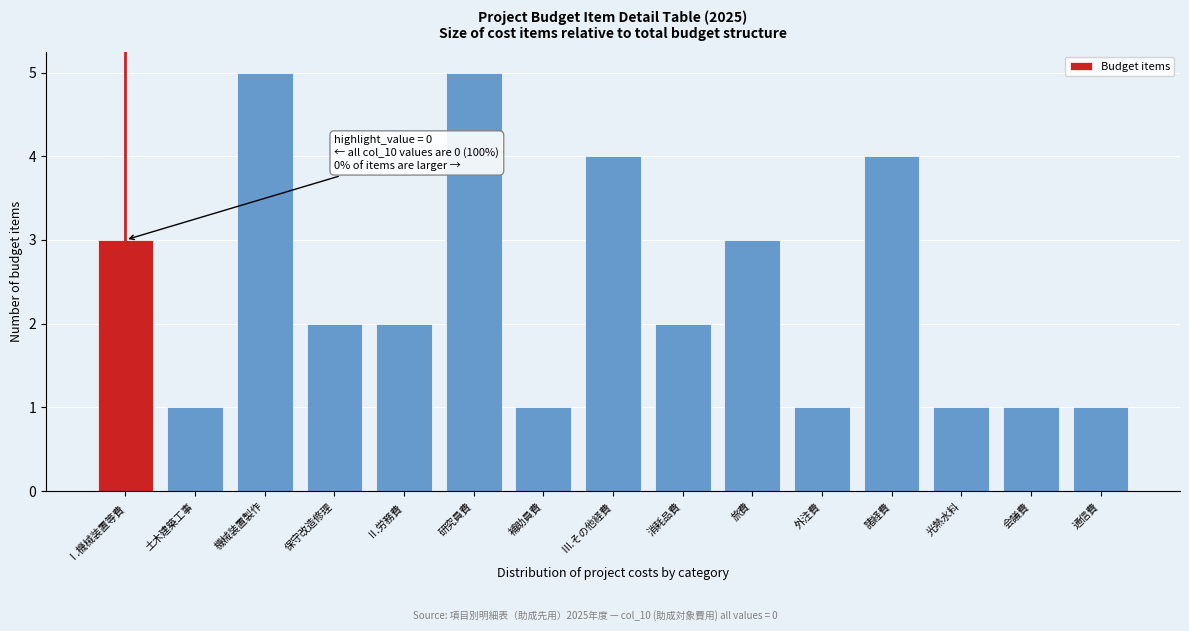

Reading right to left, extract all data points from this chart.

1	1	1	4	1	3	2	4	1	5	2	2	5	1	3